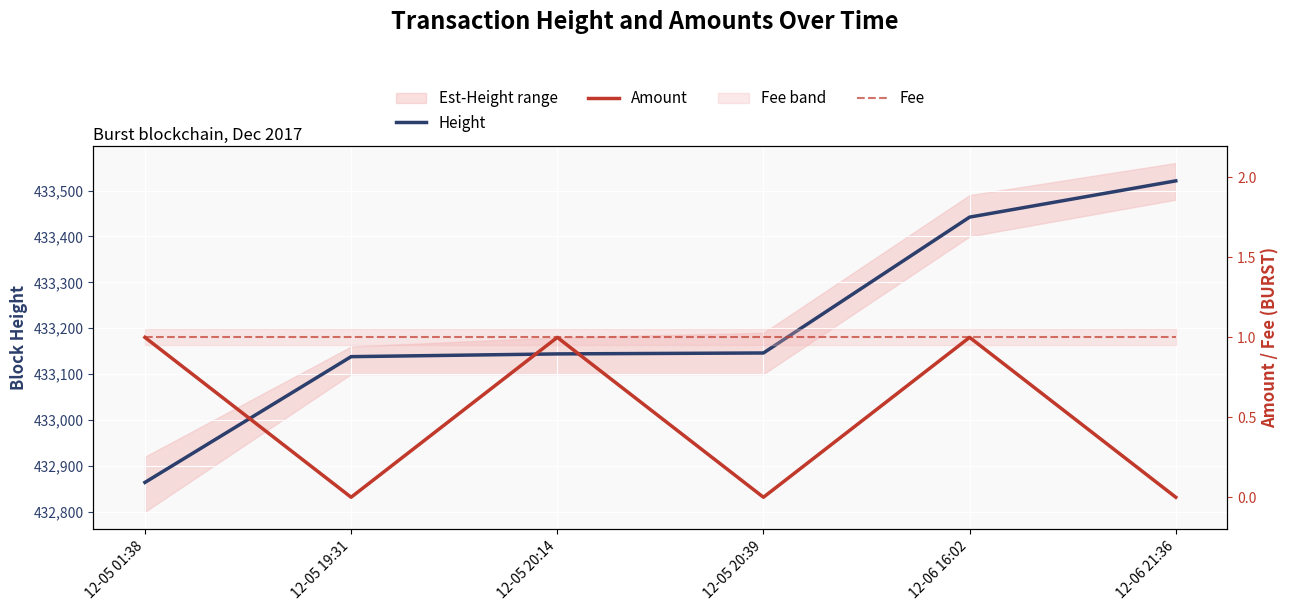

True or false: Height and Amount intersect in this chart.

False